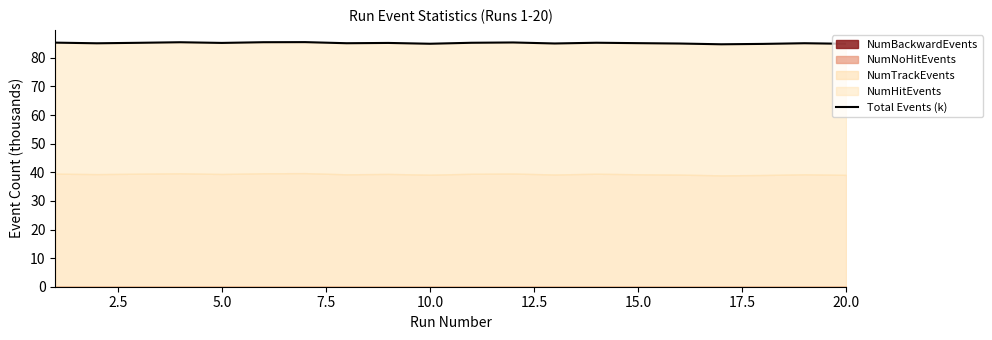

The chart shows a value of 27.2 at 12.5. True or false?

False